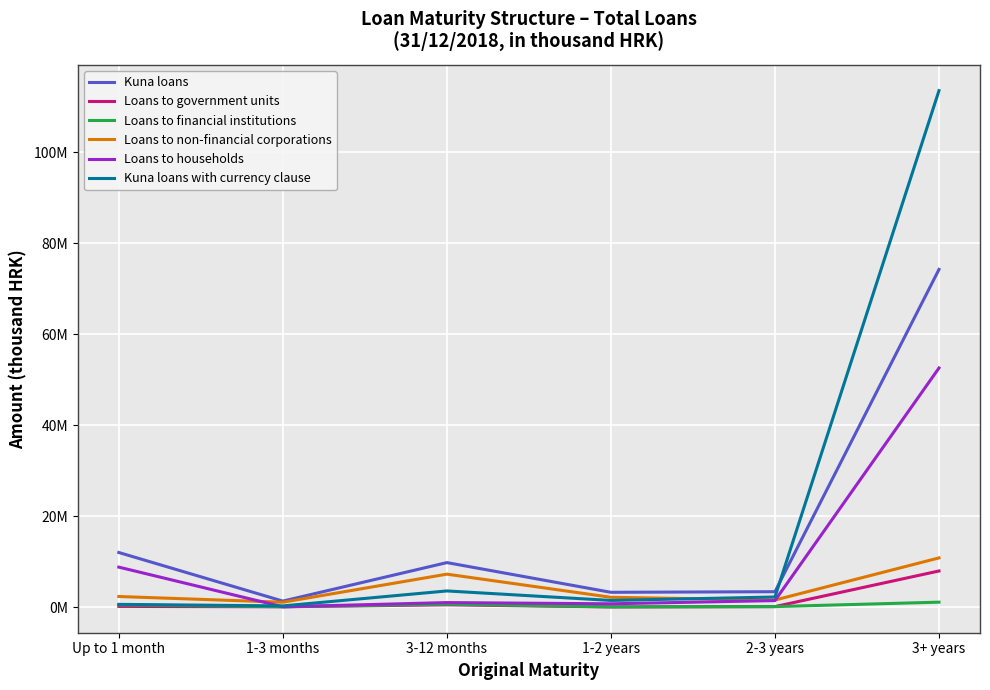

True or false: Loans to households and Kuna loans cross at least once.

False